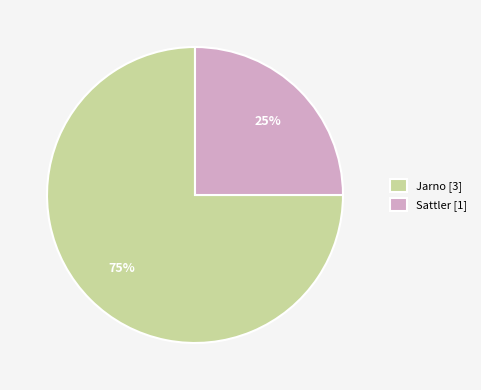

How many segments does this pie chart have?

2